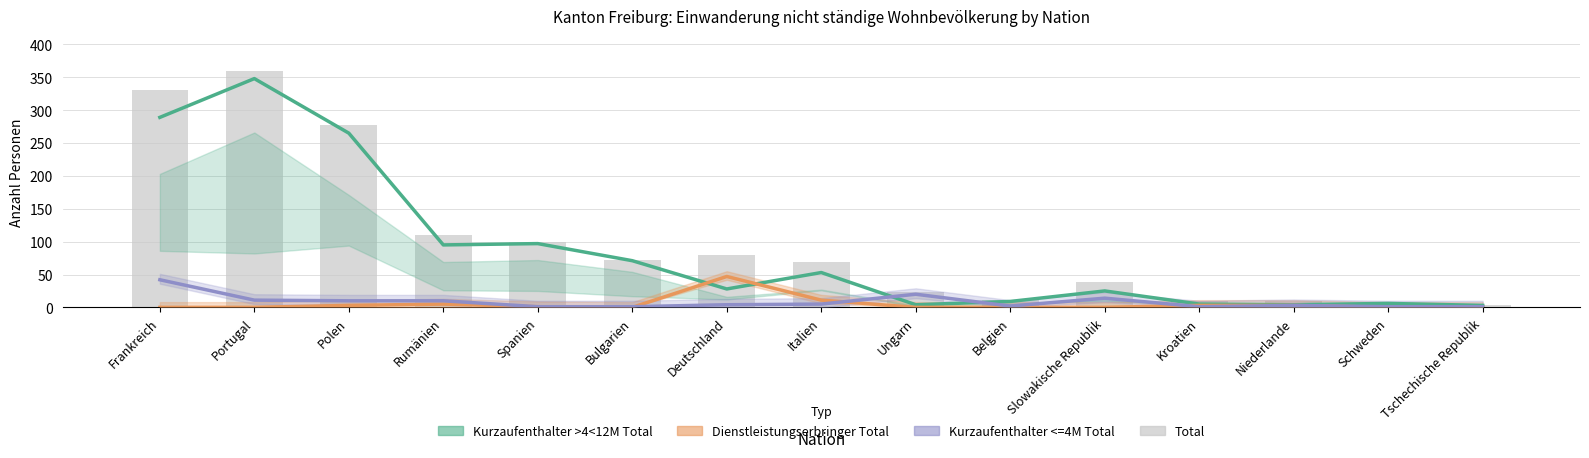

At how many categories does at least one series exceed 295?

2